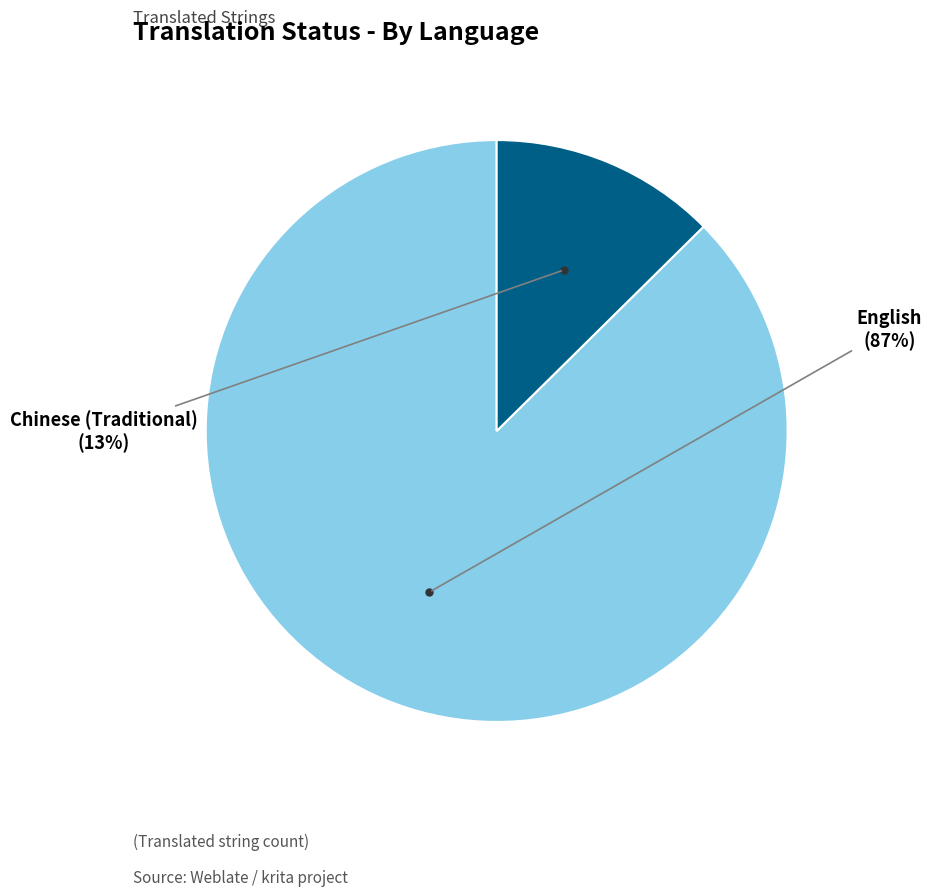

To the nearest percent, what is the average slice percentage?

50%